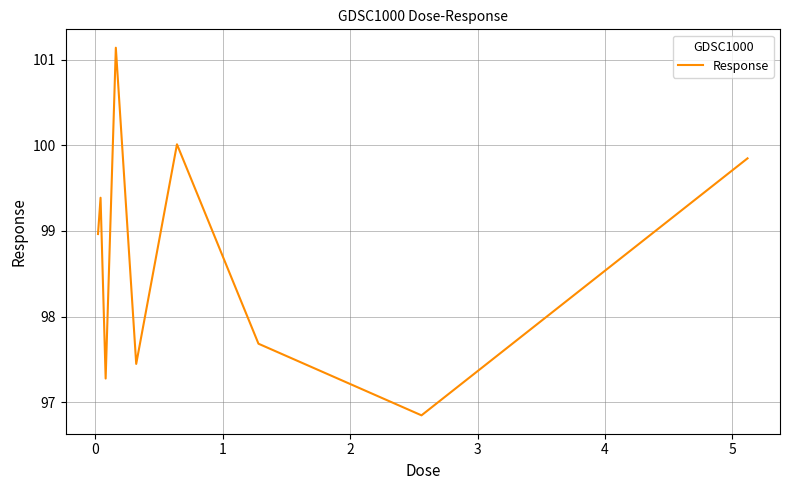

What is the greatest value displayed?

101.1